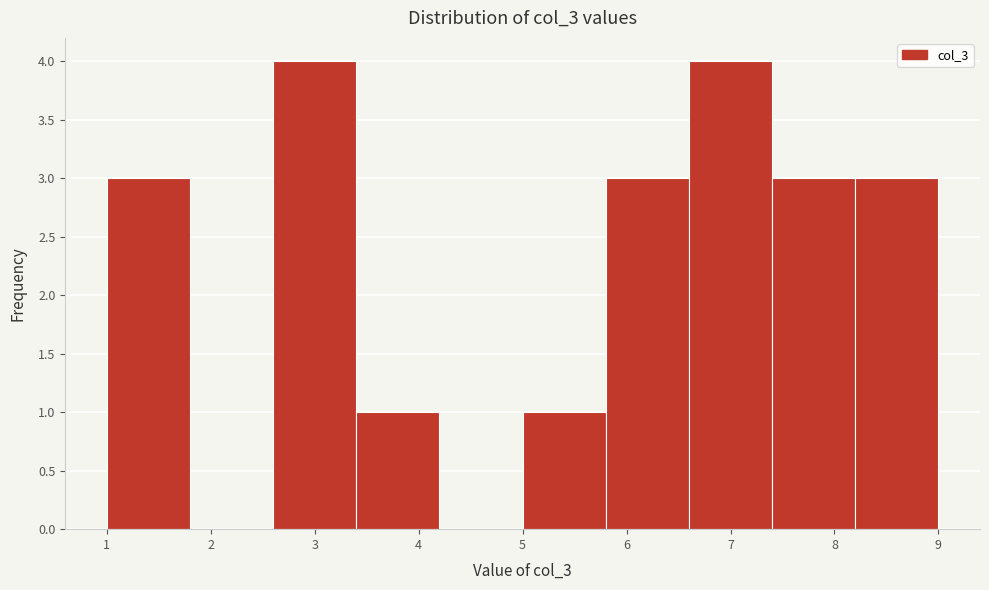

What is the height of the bar covering 8.2 to 9.0 on the x-axis? The values are not printed on the chart, so give them approximately, as read against the axis.

3